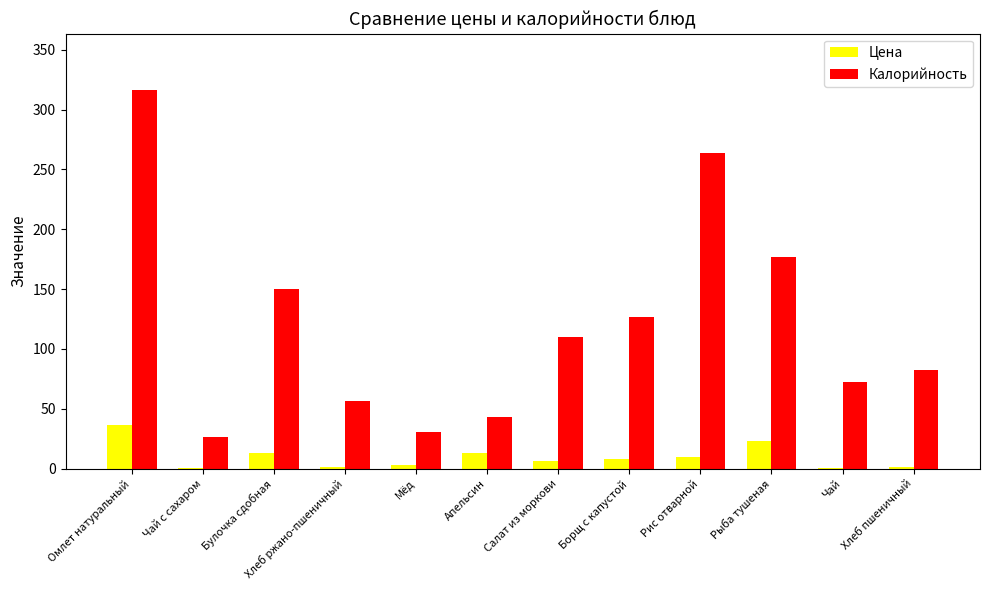

At which category does the chart reach its peak across all series?

Омлет натуральный